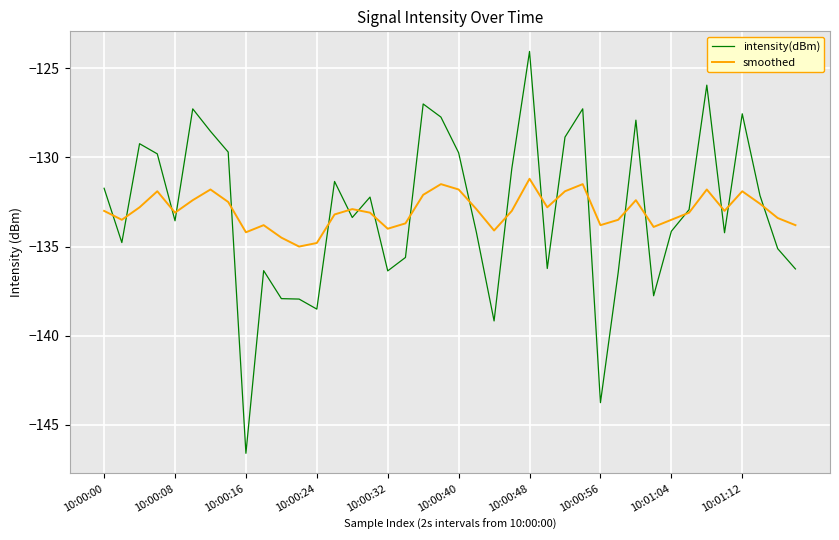

How many interior local valleys does the smoothed series have?

10